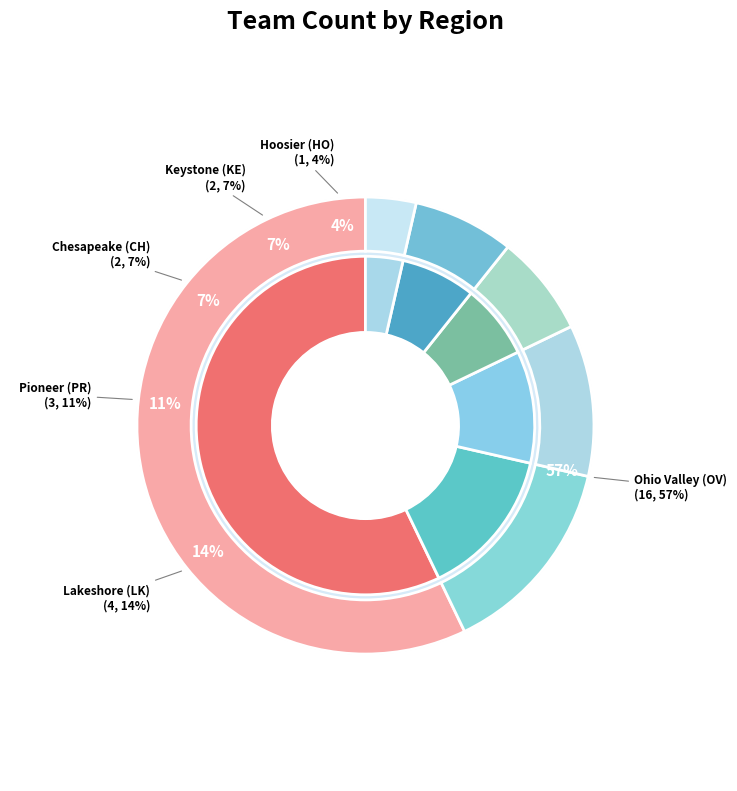

What portion of the pie excludes Lakeshore (LK)?

85.7%